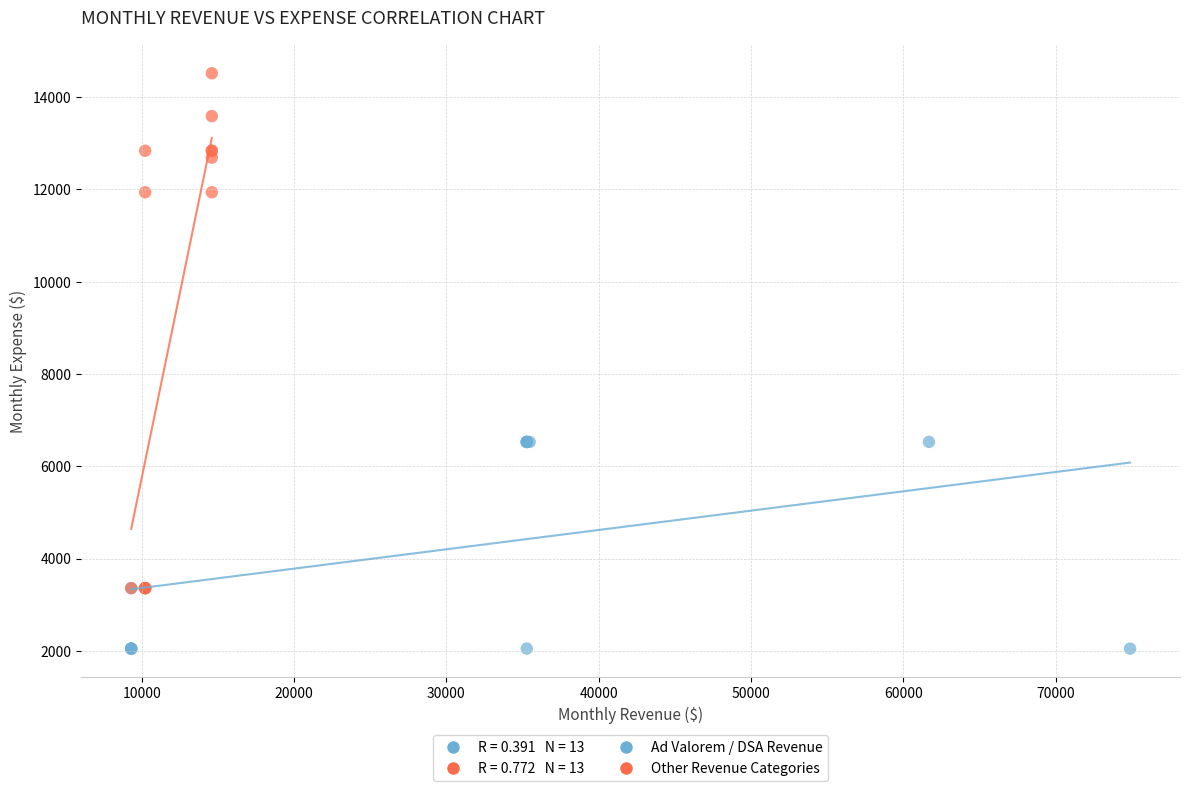

Which series has the largest Y range (max minus min)?

Other Revenue Categories